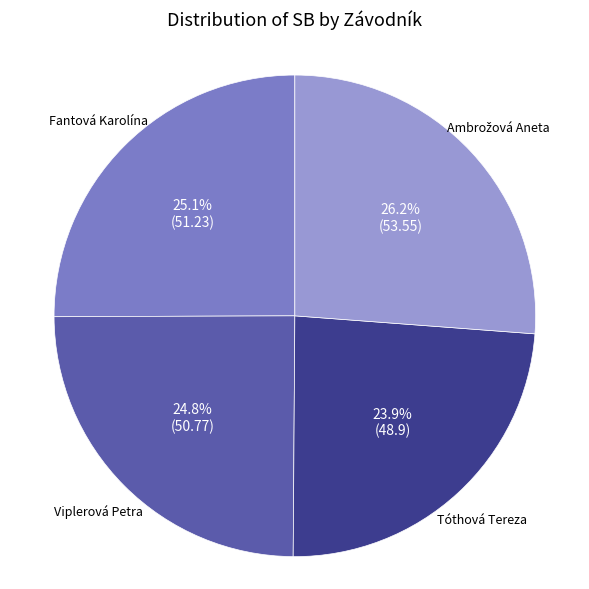

How many slices are in this pie chart?

4